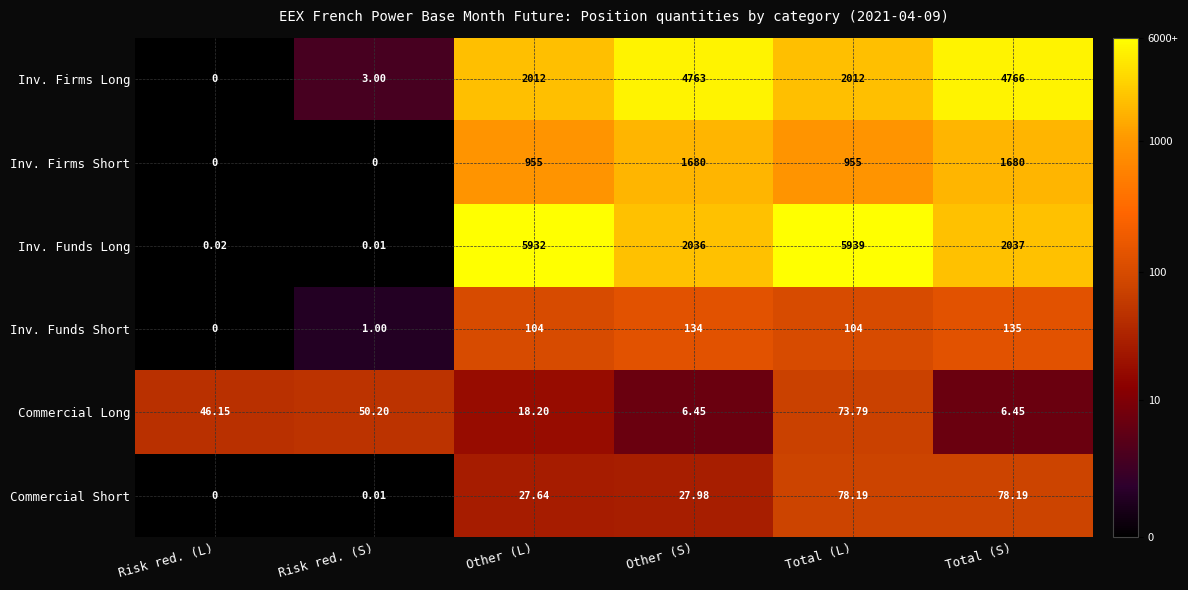

Between Other (S) and Total (S), which series saw the biggest shift?

Commercial Short